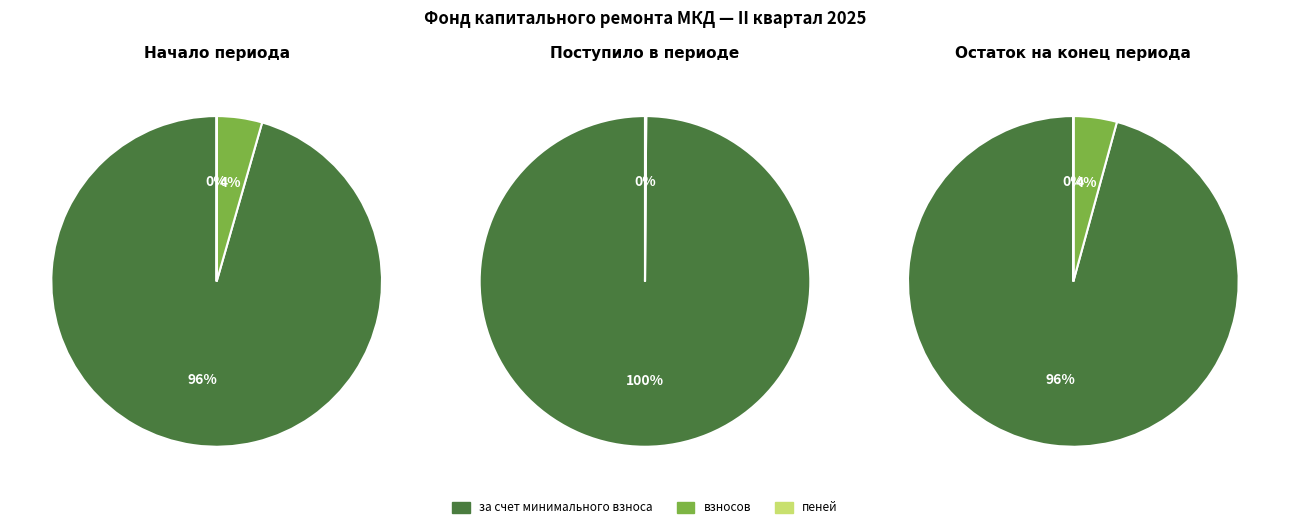

Does 2 represent more than half of the total?

No